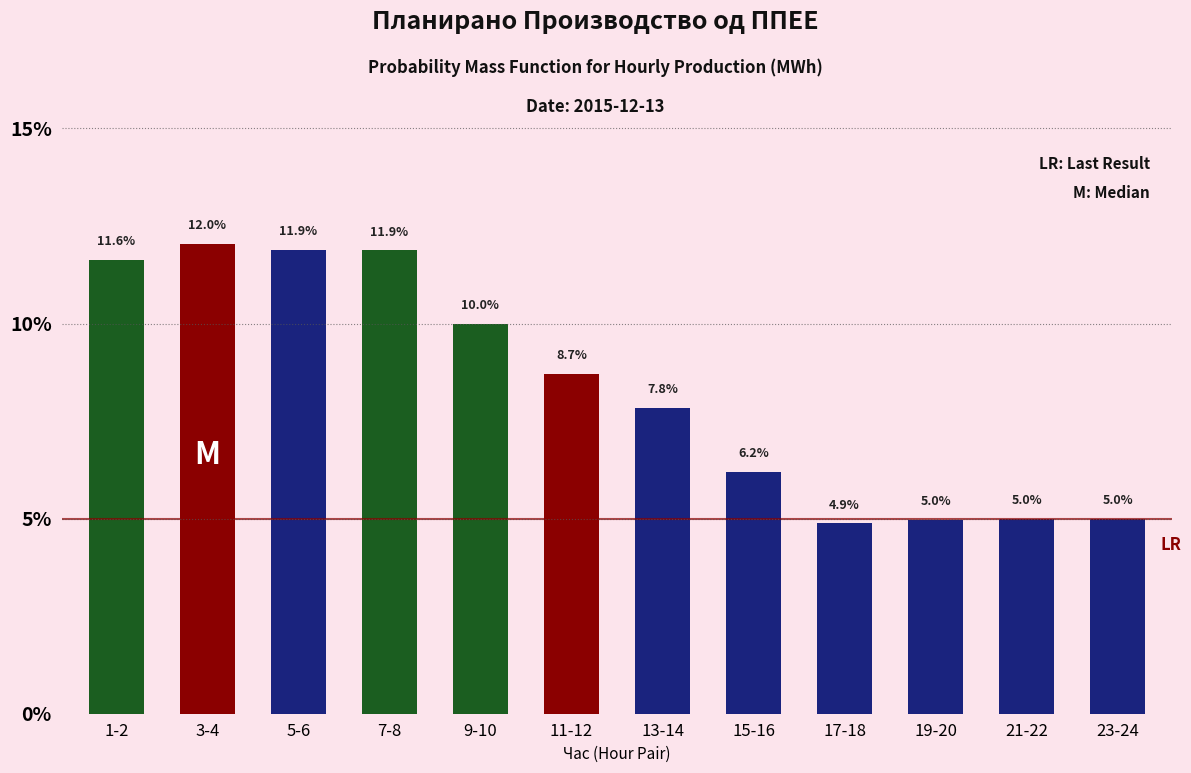

Reading right to left, extract all data points from this chart.

5.0	5.0	5.0	4.9	6.2	7.8	8.7	10.0	11.9	11.9	12.0	11.6